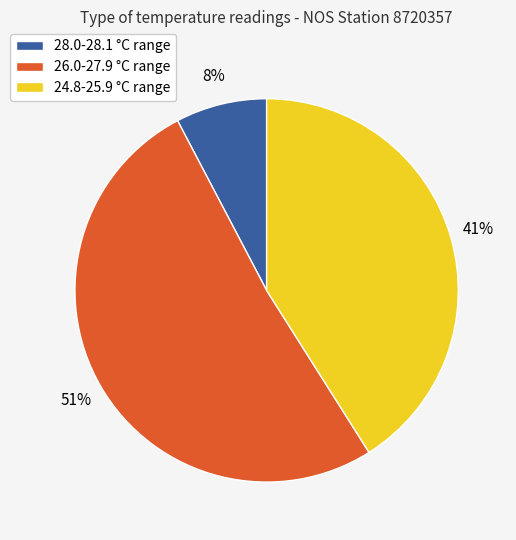

Is it true that 24.8-25.9 °C range is 41% of the pie?

True